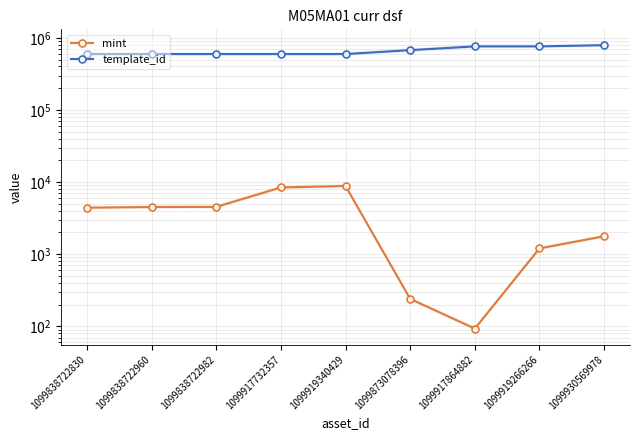

The value of template_id at 1099873078396 is 674155. True or false?

True